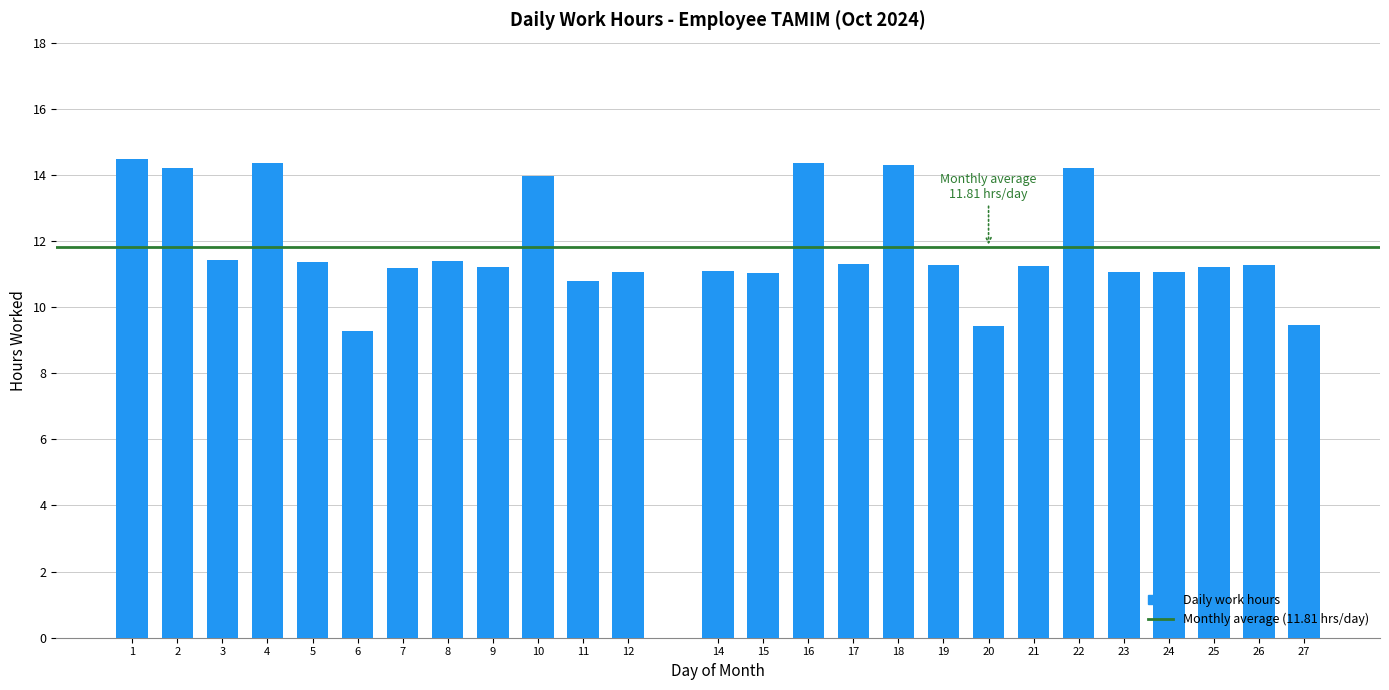

What is the smallest value displayed?

9.3